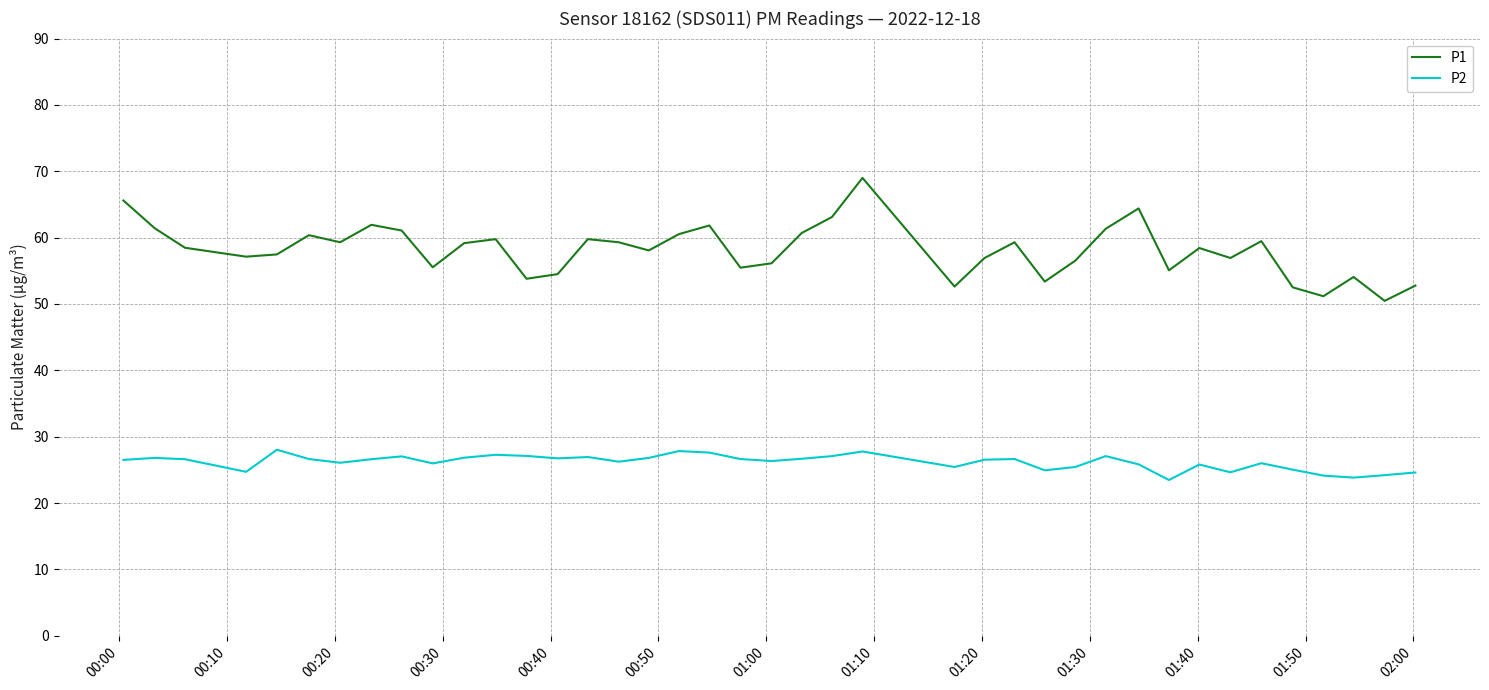

What is the minimum value for P1?

50.5